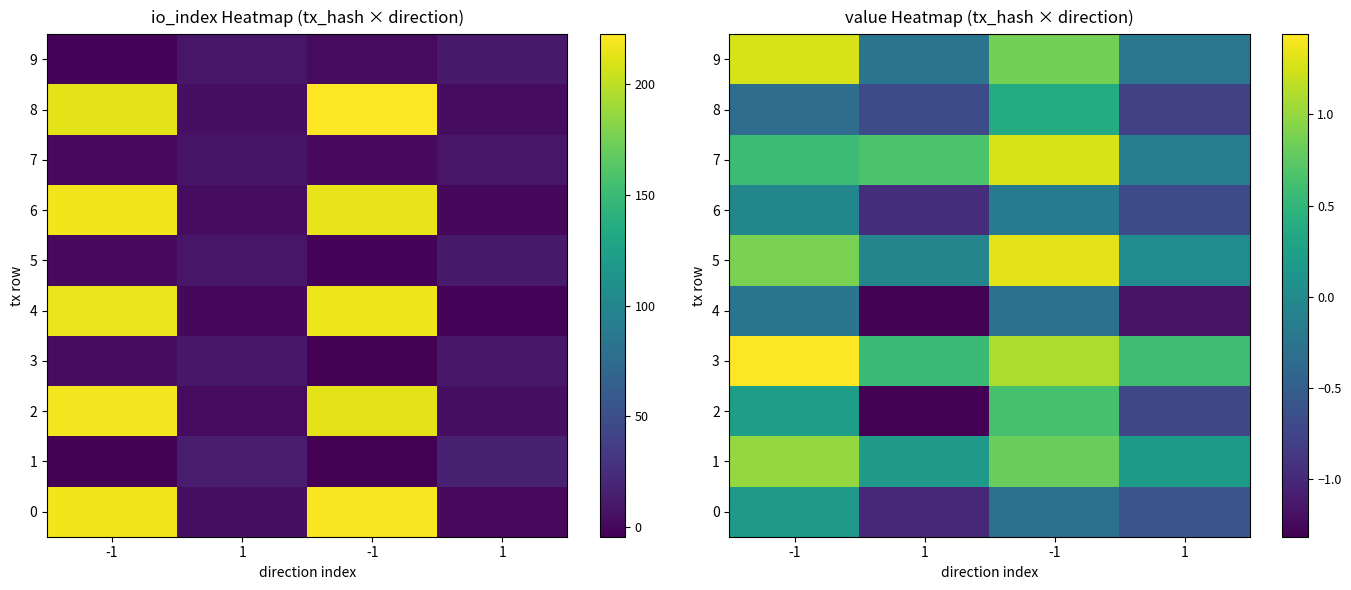

How many values in the 7 series exceed 0?

3